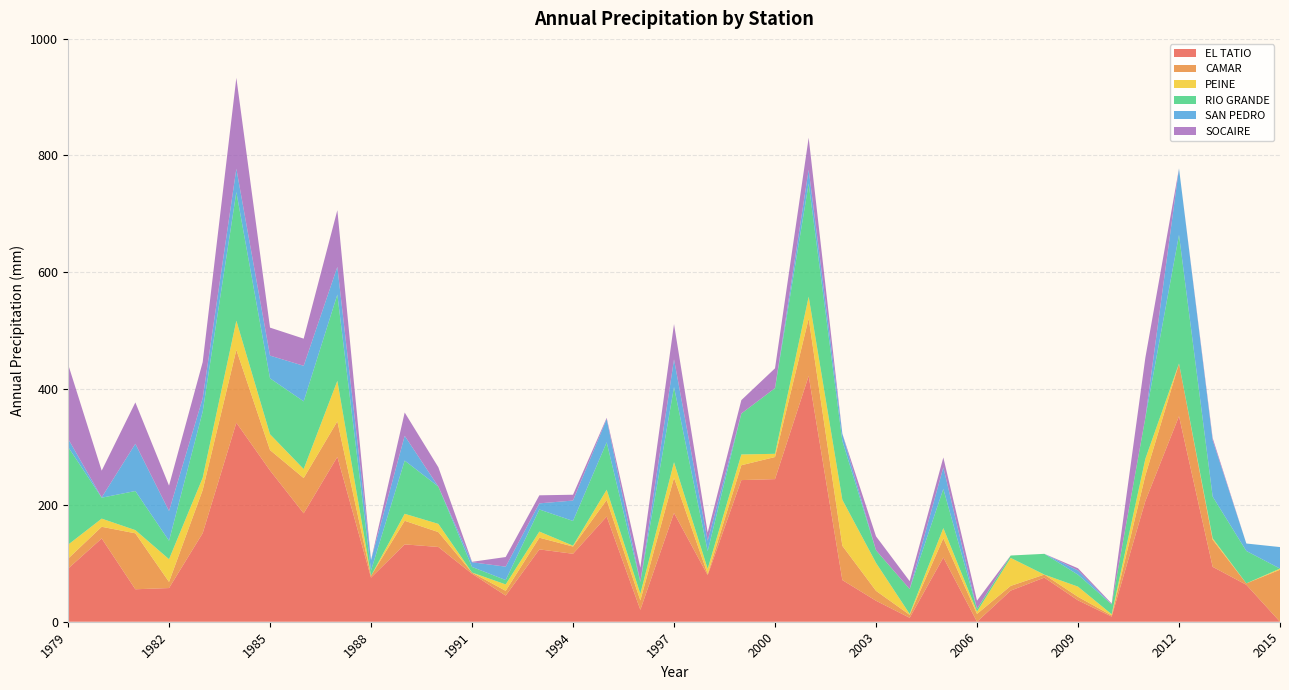

Reading right to left, extract all data points from this chart.

EL TATIO: 0.0	63.4	94.2	352.7	207.0	8.8	36.7	75.7	53.4	0.0	110.2	6.8	36.0	71.5	421.7	244.7	243.0	79.9	186.6	20.5	180.5	116.6	124.1	44.9	82.4	128.3	132.7	75.7	282.9	186.0	259.5	341.5	152.0	57.8	55.7	142.9	91.1
CAMAR: 89.2	2.4	46.5	90.4	43.9	2.0	6.0	5.2	8.1	13.4	33.0	5.0	17.0	58.8	98.5	37.9	25.5	2.0	60.5	16.0	28.5	12.4	20.1	8.1	2.0	25.5	40.5	3.1	60.9	60.5	35.0	125.0	74.0	10.5	96.0	20.0	17.0
PEINE: 2.0	0.0	2.5	0.0	28.4	2.0	17.5	0.0	48.0	4.0	17.5	1.5	48.0	79.0	37.5	5.5	18.5	9.0	26.5	11.5	17.5	1.5	10.5	11.0	0.0	14.1	12.0	0.0	69.5	15.5	27.2	50.0	21.0	39.0	5.5	14.0	24.0
RIO GRANDE: 0.0	55.6	71.5	220.7	70.6	16.9	20.5	35.6	4.1	4.5	67.2	42.8	21.6	100.9	194.3	112.7	70.2	30.1	129.1	20.2	81.3	42.4	37.9	7.5	9.6	64.0	91.3	9.0	148.1	116.1	95.9	220.8	113.4	31.6	67.1	35.9	168.0
SAN PEDRO: 36.9	12.8	96.6	113.9	0.0	0.0	7.2	0.0	0.0	0.0	36.9	0.0	0.0	12.5	23.5	0.0	0.0	18.0	47.5	0.0	40.0	35.0	10.5	23.0	8.0	0.0	42.5	18.0	47.5	61.0	39.0	40.0	23.0	51.1	81.0	0.6	14.0
SOCAIRE: 0.0	0.0	3.8	0.0	102.9	1.5	3.8	0.0	0.0	14.2	17.0	13.5	24.0	0.0	55.0	34.0	23.0	14.0	60.5	24.5	2.0	10.0	13.8	16.5	0.8	33.1	40.0	0.0	97.2	46.6	48.0	155.9	62.0	43.5	71.0	45.8	128.1